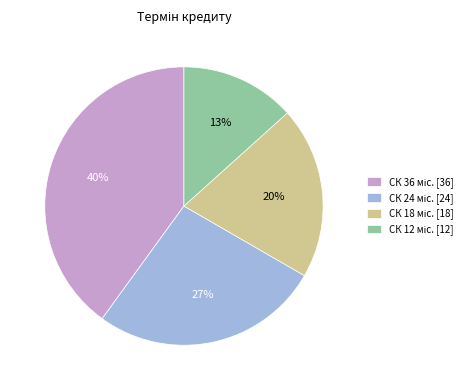

To the nearest percent, what is the average slice percentage?

25%